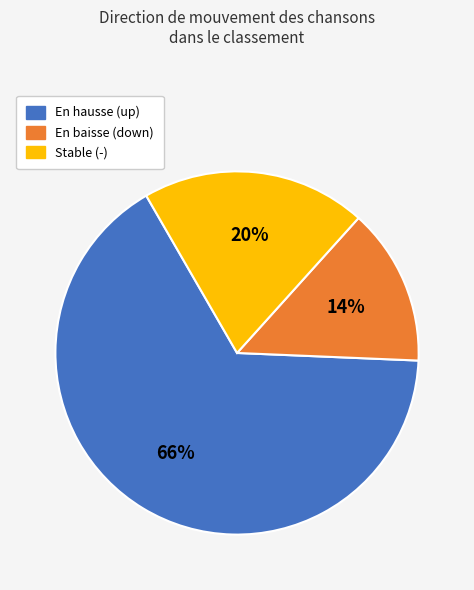

Is there any slice that represents more than half of the pie?

Yes